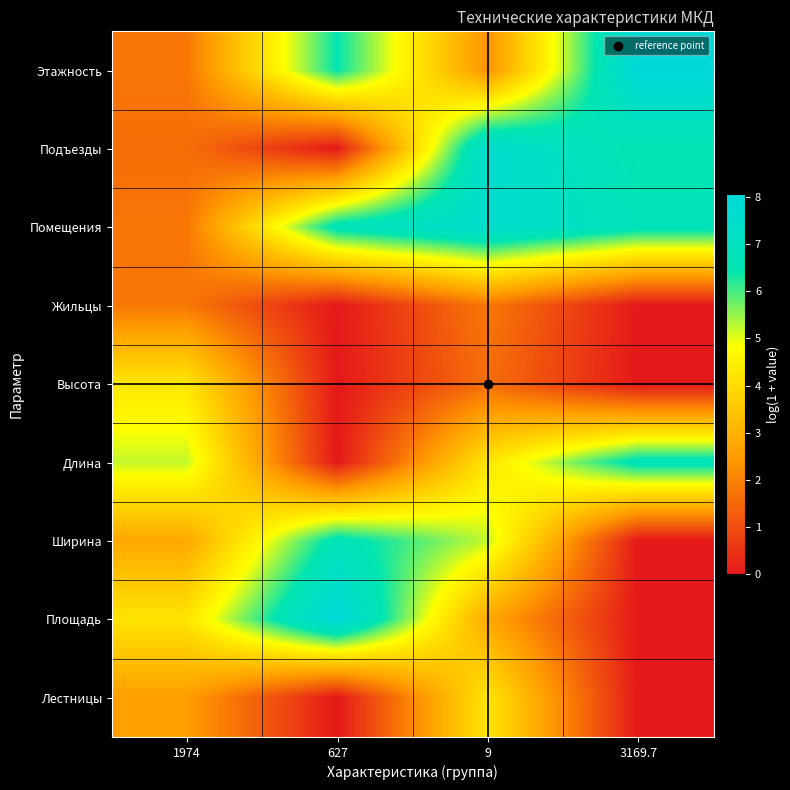

List the series in order of their peak value, lowest first.

Жильцы, Лестницы, Высота, Длина, Ширина, Помещения, Подъезды, Этажность, Площадь